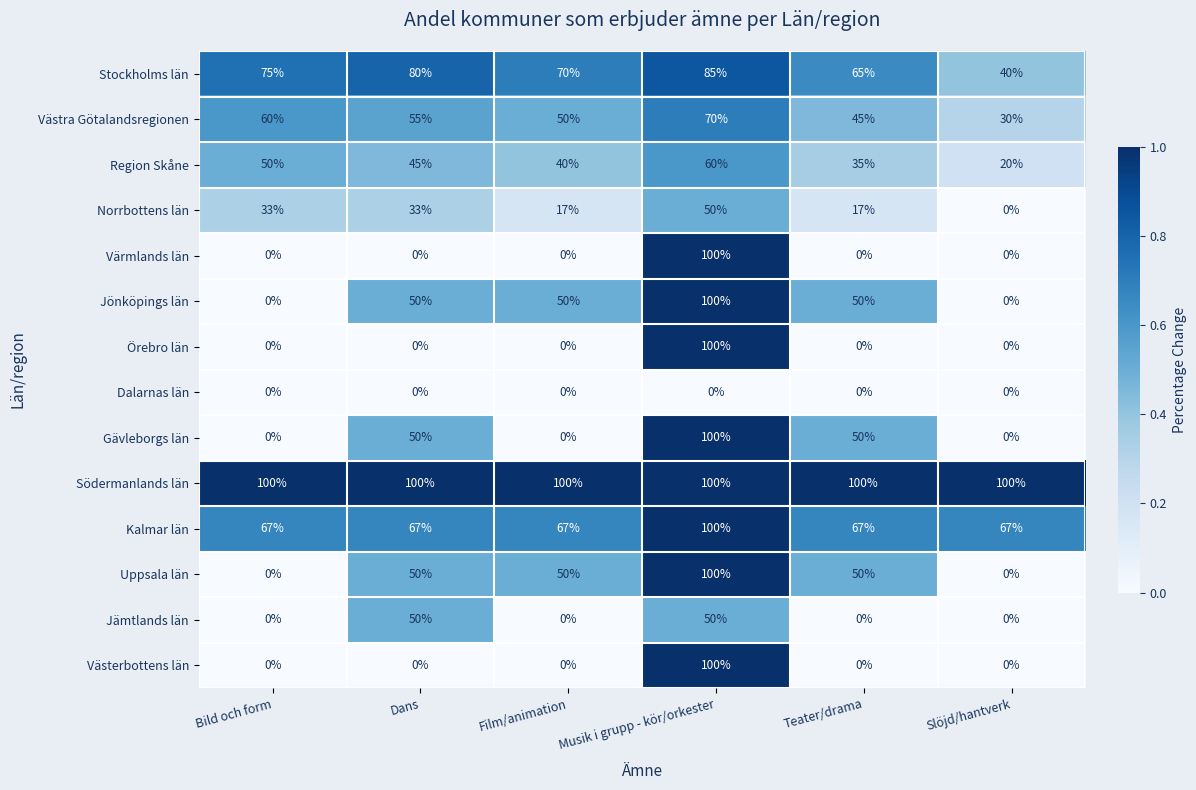

What is the sum of the Kalmar län values at Musik i grupp - kör/orkester and Dans?

167